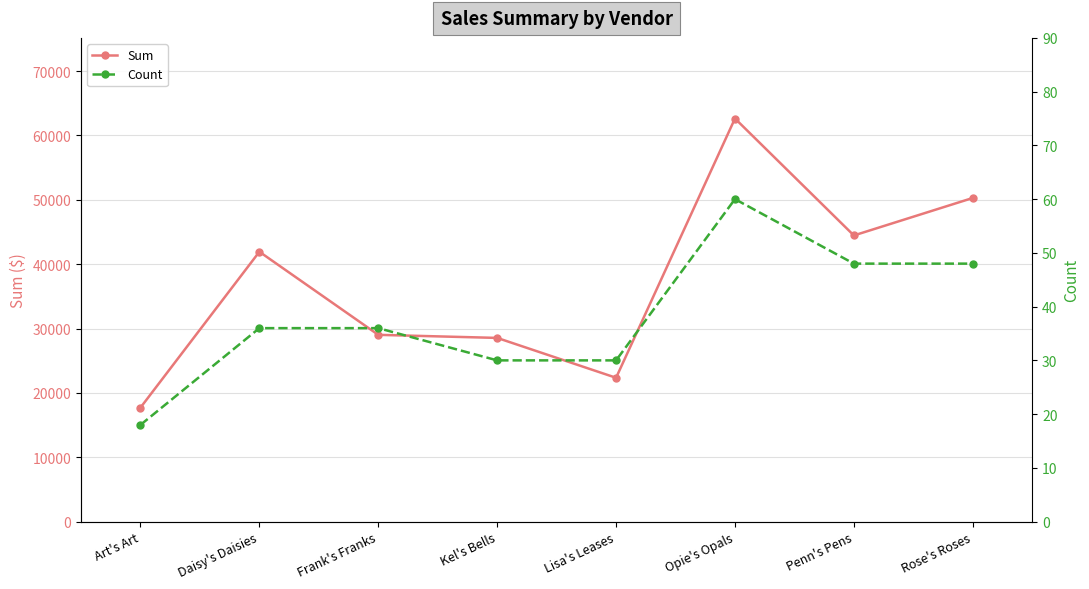

Which category has the lowest value across all series?

Art's Art